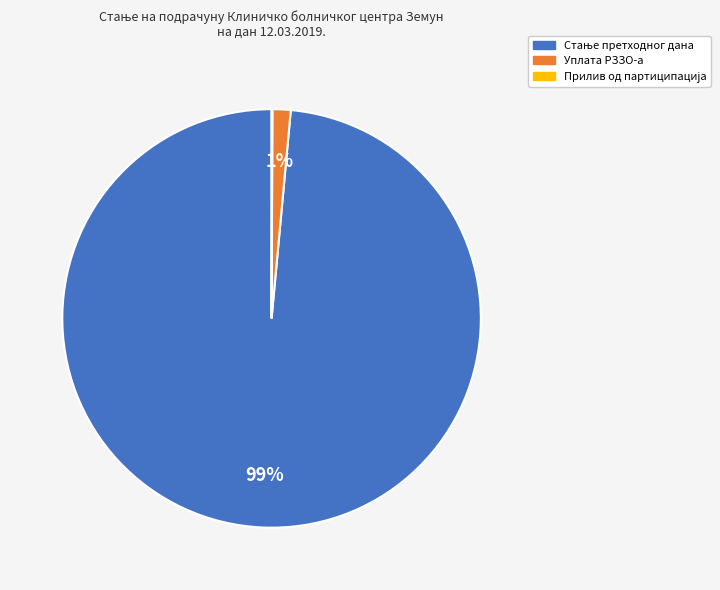

Is there a majority slice in this chart?

Yes